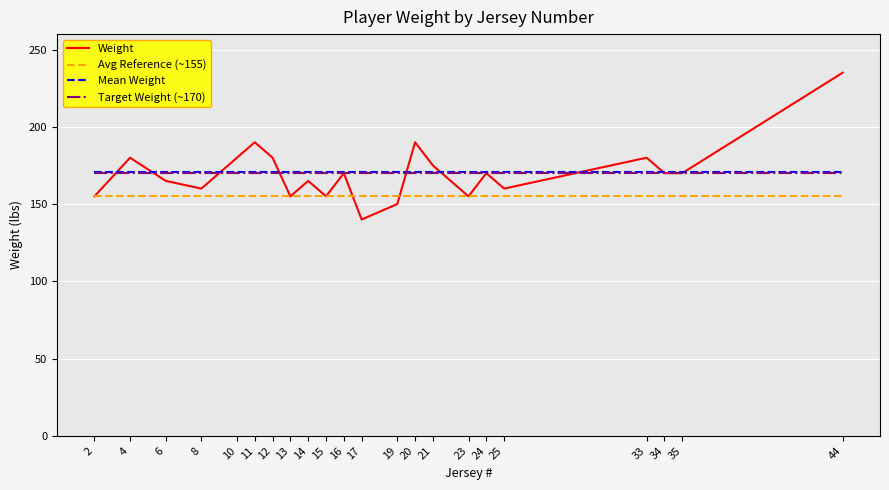

At which category is the sum across all series the highest?

44